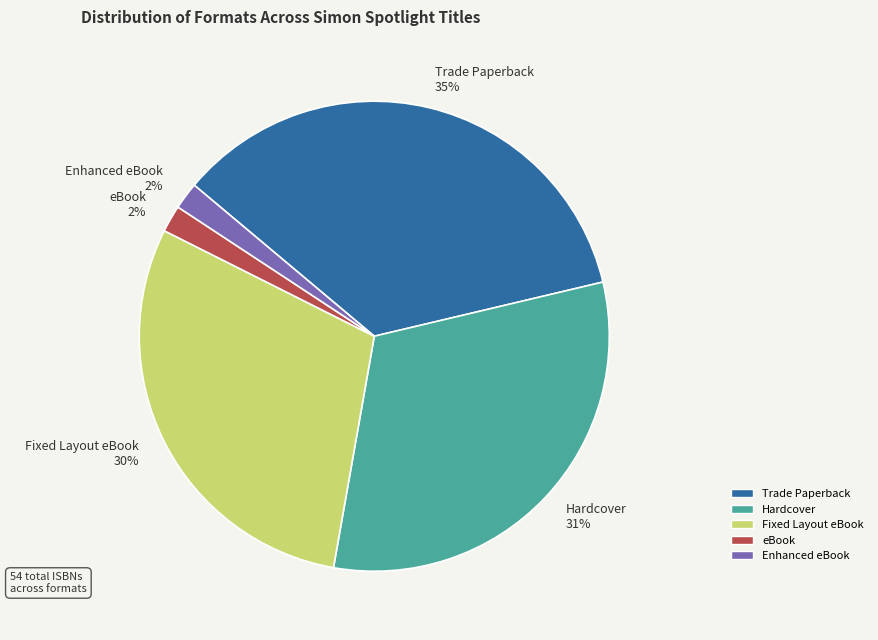

Combined, do Enhanced eBook and Trade Paperback account for over 50%?

No